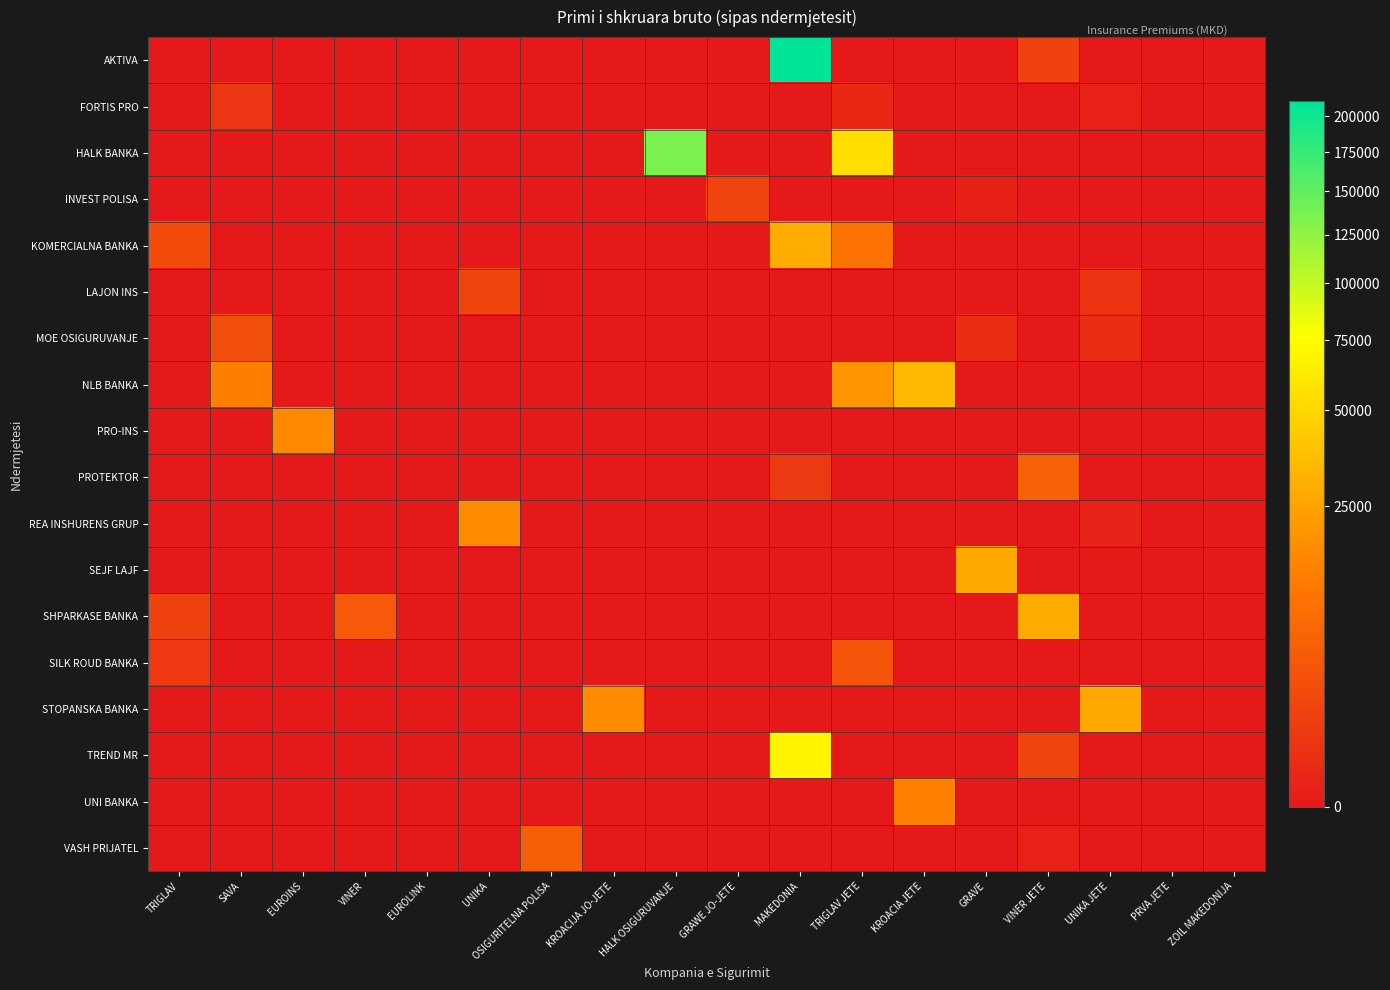

Reading right to left, list all the values displayed in this chart.

AKTIVA: ZOIL MAKEDONIJA=0	PRVA JETE=0	UNIKA JETE=0	VINER JETE=1423	GRAVE=0	KROACIA JETE=0	TRIGLAV JETE=0	MAKEDONIA=210937	GRAWE JO-JETE=0	HALK OSIGURUVANJE=0	KROACIJA JO-JETE=0	OSIGURITELNA POLISA=0	UNIKA=0	EUROLINK=0	VINER=0	EUROINS=0	SAVA=0	TRIGLAV=0
FORTIS PRO: ZOIL MAKEDONIJA=0	PRVA JETE=0	UNIKA JETE=30	VINER JETE=0	GRAVE=0	KROACIA JETE=0	TRIGLAV JETE=111	MAKEDONIA=0	GRAWE JO-JETE=0	HALK OSIGURUVANJE=0	KROACIJA JO-JETE=0	OSIGURITELNA POLISA=0	UNIKA=0	EUROLINK=0	VINER=0	EUROINS=0	SAVA=541	TRIGLAV=0
HALK BANKA: ZOIL MAKEDONIJA=0	PRVA JETE=0	UNIKA JETE=0	VINER JETE=0	GRAVE=0	KROACIA JETE=0	TRIGLAV JETE=53847	MAKEDONIA=0	GRAWE JO-JETE=0	HALK OSIGURUVANJE=135886	KROACIJA JO-JETE=0	OSIGURITELNA POLISA=0	UNIKA=0	EUROLINK=0	VINER=0	EUROINS=0	SAVA=0	TRIGLAV=0
INVEST POLISA: ZOIL MAKEDONIJA=0	PRVA JETE=0	UNIKA JETE=0	VINER JETE=0	GRAVE=15	KROACIA JETE=0	TRIGLAV JETE=0	MAKEDONIA=0	GRAWE JO-JETE=1594	HALK OSIGURUVANJE=0	KROACIJA JO-JETE=0	OSIGURITELNA POLISA=0	UNIKA=0	EUROLINK=0	VINER=0	EUROINS=0	SAVA=0	TRIGLAV=0
KOMERCIALNA BANKA: ZOIL MAKEDONIJA=0	PRVA JETE=0	UNIKA JETE=0	VINER JETE=0	GRAVE=0	KROACIA JETE=0	TRIGLAV JETE=9640	MAKEDONIA=28688	GRAWE JO-JETE=0	HALK OSIGURUVANJE=0	KROACIJA JO-JETE=0	OSIGURITELNA POLISA=0	UNIKA=0	EUROLINK=0	VINER=0	EUROINS=0	SAVA=0	TRIGLAV=2300
LAJON INS: ZOIL MAKEDONIJA=0	PRVA JETE=0	UNIKA JETE=504	VINER JETE=0	GRAVE=0	KROACIA JETE=0	TRIGLAV JETE=0	MAKEDONIA=0	GRAWE JO-JETE=0	HALK OSIGURUVANJE=0	KROACIJA JO-JETE=0	OSIGURITELNA POLISA=0	UNIKA=1744	EUROLINK=0	VINER=0	EUROINS=0	SAVA=0	TRIGLAV=0
MOE OSIGURUVANJE: ZOIL MAKEDONIJA=0	PRVA JETE=0	UNIKA JETE=209	VINER JETE=0	GRAVE=210	KROACIA JETE=0	TRIGLAV JETE=0	MAKEDONIA=0	GRAWE JO-JETE=0	HALK OSIGURUVANJE=0	KROACIJA JO-JETE=0	OSIGURITELNA POLISA=0	UNIKA=0	EUROLINK=0	VINER=0	EUROINS=0	SAVA=2655	TRIGLAV=0
NLB BANKA: ZOIL MAKEDONIJA=0	PRVA JETE=0	UNIKA JETE=0	VINER JETE=0	GRAVE=0	KROACIA JETE=34805	TRIGLAV JETE=20335	MAKEDONIA=0	GRAWE JO-JETE=0	HALK OSIGURUVANJE=0	KROACIJA JO-JETE=0	OSIGURITELNA POLISA=0	UNIKA=0	EUROLINK=0	VINER=0	EUROINS=0	SAVA=13294	TRIGLAV=0
PRO-INS: ZOIL MAKEDONIJA=0	PRVA JETE=0	UNIKA JETE=0	VINER JETE=0	GRAVE=0	KROACIA JETE=0	TRIGLAV JETE=0	MAKEDONIA=0	GRAWE JO-JETE=0	HALK OSIGURUVANJE=0	KROACIJA JO-JETE=0	OSIGURITELNA POLISA=0	UNIKA=0	EUROLINK=0	VINER=0	EUROINS=16515	SAVA=0	TRIGLAV=0
PROTEKTOR: ZOIL MAKEDONIJA=0	PRVA JETE=0	UNIKA JETE=0	VINER JETE=5741	GRAVE=0	KROACIA JETE=0	TRIGLAV JETE=0	MAKEDONIA=770	GRAWE JO-JETE=0	HALK OSIGURUVANJE=0	KROACIJA JO-JETE=0	OSIGURITELNA POLISA=0	UNIKA=0	EUROLINK=0	VINER=0	EUROINS=0	SAVA=0	TRIGLAV=0
REA INSHURENS GRUP: ZOIL MAKEDONIJA=0	PRVA JETE=0	UNIKA JETE=31	VINER JETE=0	GRAVE=0	KROACIA JETE=0	TRIGLAV JETE=0	MAKEDONIA=0	GRAWE JO-JETE=0	HALK OSIGURUVANJE=0	KROACIJA JO-JETE=0	OSIGURITELNA POLISA=0	UNIKA=16562	EUROLINK=0	VINER=0	EUROINS=0	SAVA=0	TRIGLAV=0
SEJF LAJF: ZOIL MAKEDONIJA=0	PRVA JETE=0	UNIKA JETE=0	VINER JETE=0	GRAVE=27074	KROACIA JETE=0	TRIGLAV JETE=0	MAKEDONIA=0	GRAWE JO-JETE=0	HALK OSIGURUVANJE=0	KROACIJA JO-JETE=0	OSIGURITELNA POLISA=0	UNIKA=0	EUROLINK=0	VINER=0	EUROINS=0	SAVA=0	TRIGLAV=0
SHPARKASE BANKA: ZOIL MAKEDONIJA=0	PRVA JETE=0	UNIKA JETE=0	VINER JETE=28405	GRAVE=0	KROACIA JETE=0	TRIGLAV JETE=0	MAKEDONIA=0	GRAWE JO-JETE=0	HALK OSIGURUVANJE=0	KROACIJA JO-JETE=0	OSIGURITELNA POLISA=0	UNIKA=0	EUROLINK=0	VINER=4237	EUROINS=0	SAVA=0	TRIGLAV=1414
SILK ROUD BANKA: ZOIL MAKEDONIJA=0	PRVA JETE=0	UNIKA JETE=0	VINER JETE=0	GRAVE=0	KROACIA JETE=0	TRIGLAV JETE=3679	MAKEDONIA=0	GRAWE JO-JETE=0	HALK OSIGURUVANJE=0	KROACIJA JO-JETE=0	OSIGURITELNA POLISA=0	UNIKA=0	EUROLINK=0	VINER=0	EUROINS=0	SAVA=0	TRIGLAV=686
STOPANSKA BANKA: ZOIL MAKEDONIJA=0	PRVA JETE=0	UNIKA JETE=27477	VINER JETE=0	GRAVE=0	KROACIA JETE=0	TRIGLAV JETE=0	MAKEDONIA=0	GRAWE JO-JETE=0	HALK OSIGURUVANJE=0	KROACIJA JO-JETE=16813	OSIGURITELNA POLISA=0	UNIKA=0	EUROLINK=0	VINER=0	EUROINS=0	SAVA=0	TRIGLAV=0
TREND MR: ZOIL MAKEDONIJA=0	PRVA JETE=0	UNIKA JETE=0	VINER JETE=1540	GRAVE=0	KROACIA JETE=0	TRIGLAV JETE=0	MAKEDONIA=68531	GRAWE JO-JETE=0	HALK OSIGURUVANJE=0	KROACIJA JO-JETE=0	OSIGURITELNA POLISA=0	UNIKA=0	EUROLINK=0	VINER=0	EUROINS=0	SAVA=0	TRIGLAV=0
UNI BANKA: ZOIL MAKEDONIJA=0	PRVA JETE=0	UNIKA JETE=0	VINER JETE=0	GRAVE=0	KROACIA JETE=13727	TRIGLAV JETE=0	MAKEDONIA=0	GRAWE JO-JETE=0	HALK OSIGURUVANJE=0	KROACIJA JO-JETE=0	OSIGURITELNA POLISA=0	UNIKA=0	EUROLINK=0	VINER=0	EUROINS=0	SAVA=0	TRIGLAV=0
VASH PRIJATEL: ZOIL MAKEDONIJA=0	PRVA JETE=0	UNIKA JETE=0	VINER JETE=22	GRAVE=0	KROACIA JETE=0	TRIGLAV JETE=0	MAKEDONIA=0	GRAWE JO-JETE=0	HALK OSIGURUVANJE=0	KROACIJA JO-JETE=0	OSIGURITELNA POLISA=5259	UNIKA=0	EUROLINK=0	VINER=0	EUROINS=0	SAVA=0	TRIGLAV=0